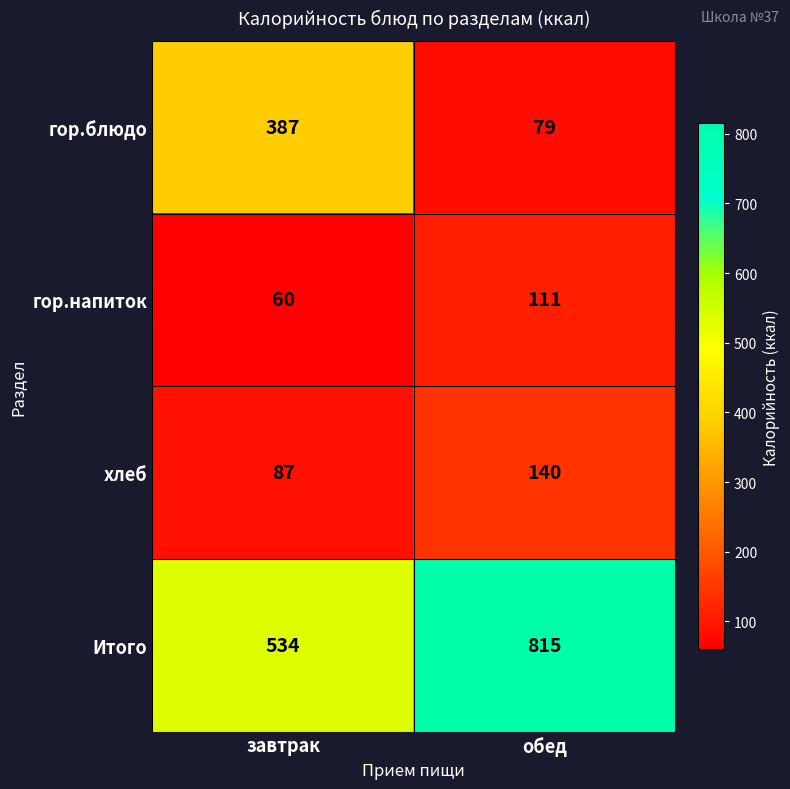

How many values in the Итого series are below 815?

1